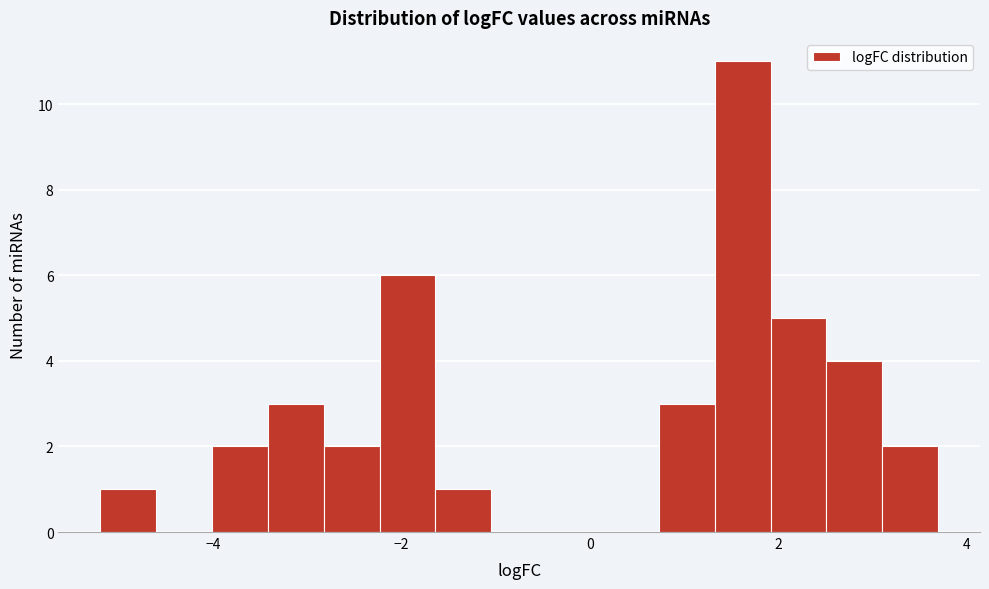

Around what value on the x-axis is the tallest bar? Give the approximate position of its centre, as read against the axis.

1.6